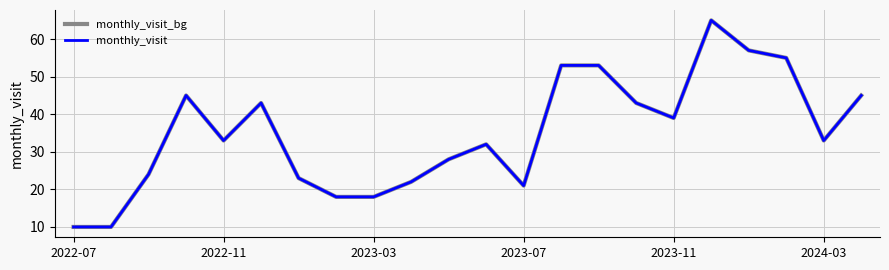

How many interior local peaks does the monthly_visit_bg series have?

4